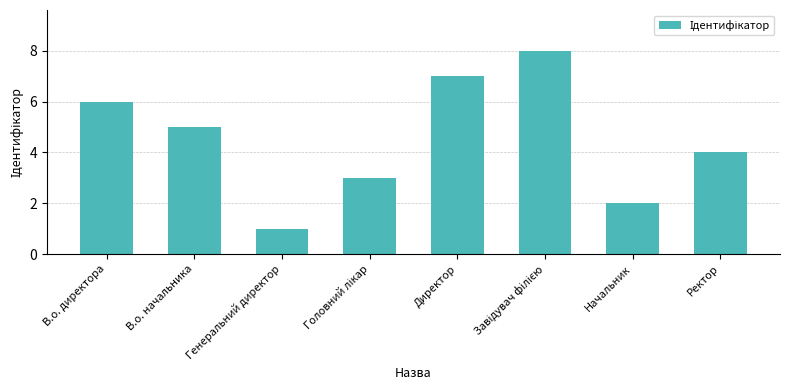

What is the difference between the maximum and minimum values?

7